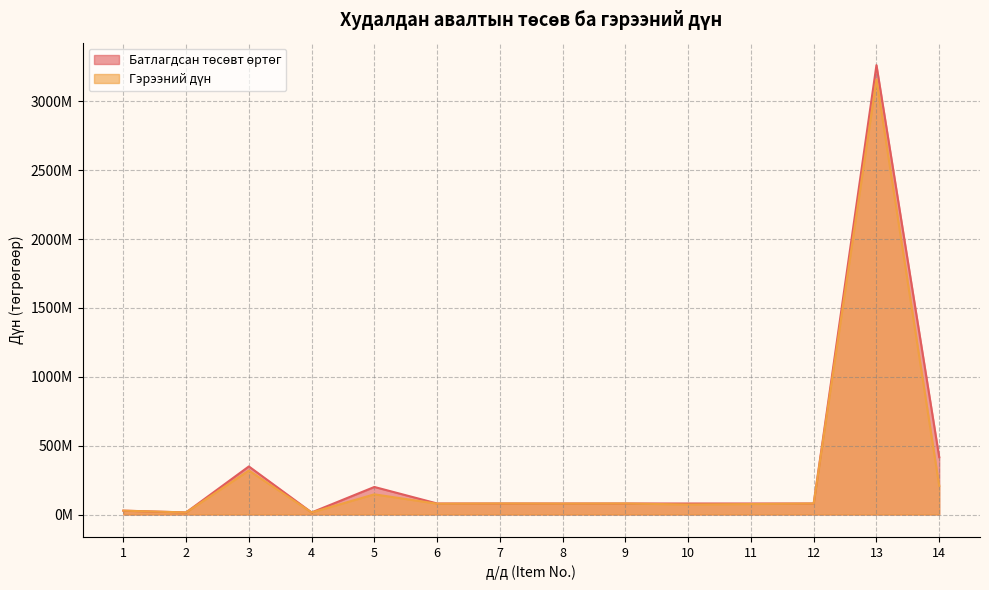

What are all the series names shown in the legend?

Батлагдсан төсөвт өртөг, Гэрээний дүн